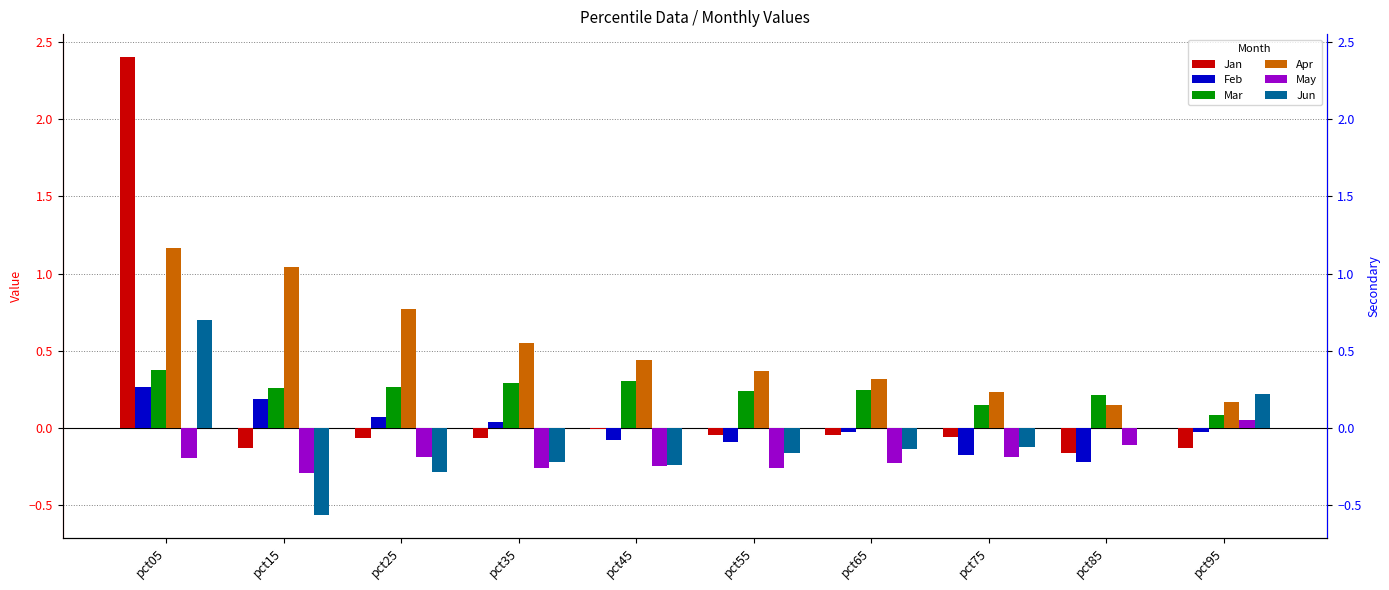

At which category does the chart reach its minimum across all series?

pct15